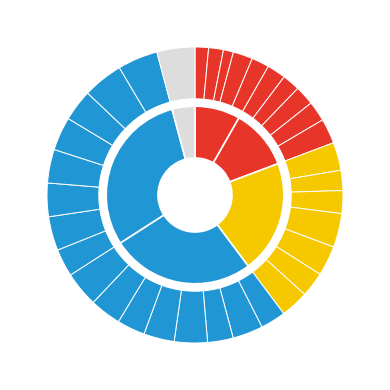

What is the total percentage of 401-500 (2) and 401-500 (7)?

6.7%